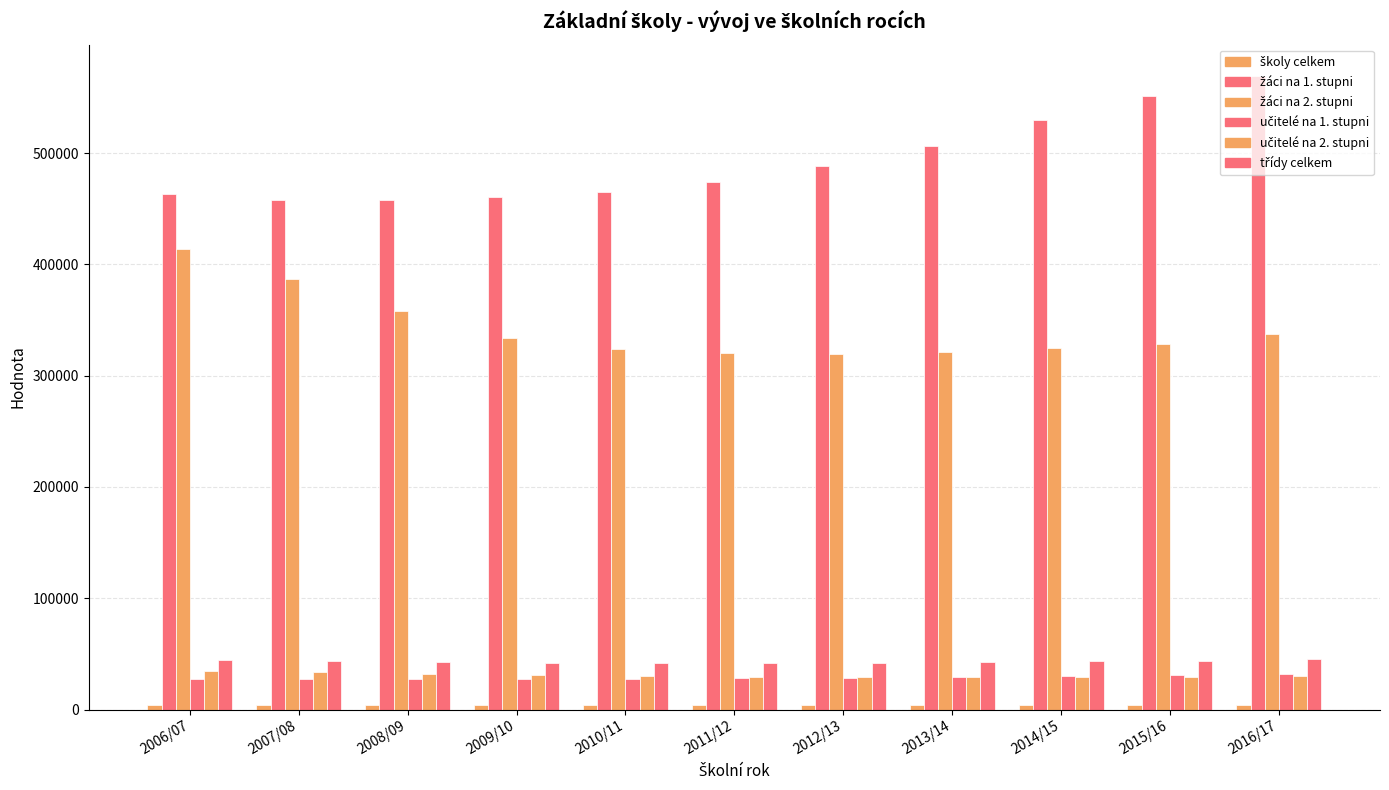

Is the value of školy celkem at 2007/08 greater than the value of učitelé na 2. stupni at 2009/10?

No